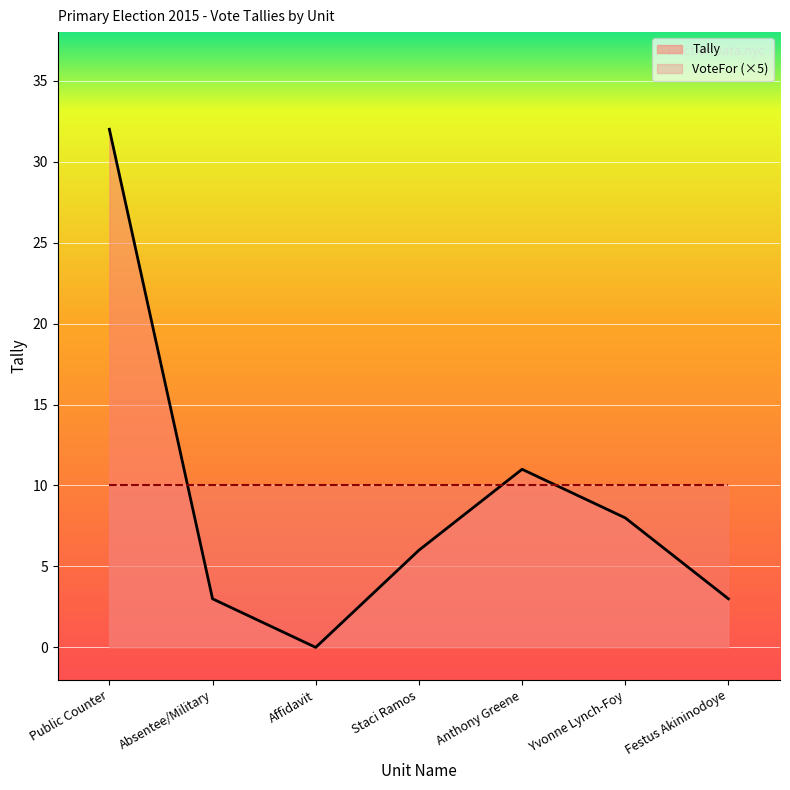

Rank the categories by value from highest to lowest.

Public Counter, Anthony Greene, Yvonne Lynch-Foy, Staci Ramos, Absentee/Military, Festus Akininodoye, Affidavit